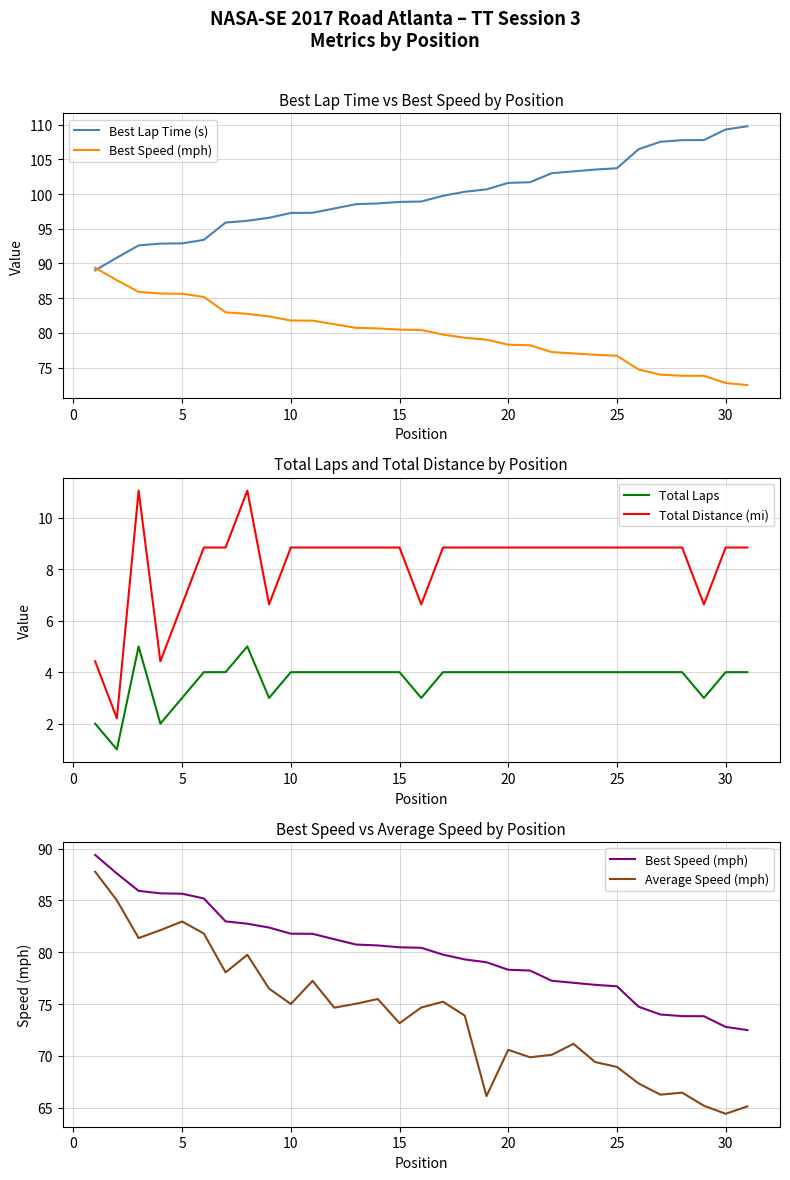

True or false: Total Distance (mi) and Total Laps intersect in this chart.

False